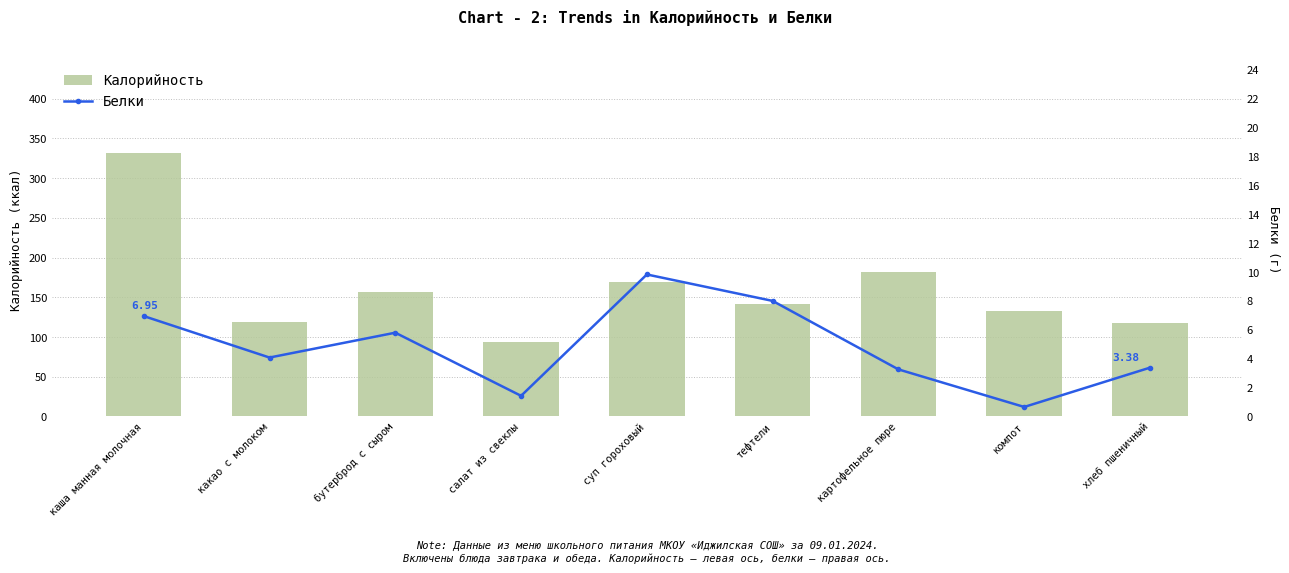

What is the highest value of the Калорийность series?

331.0